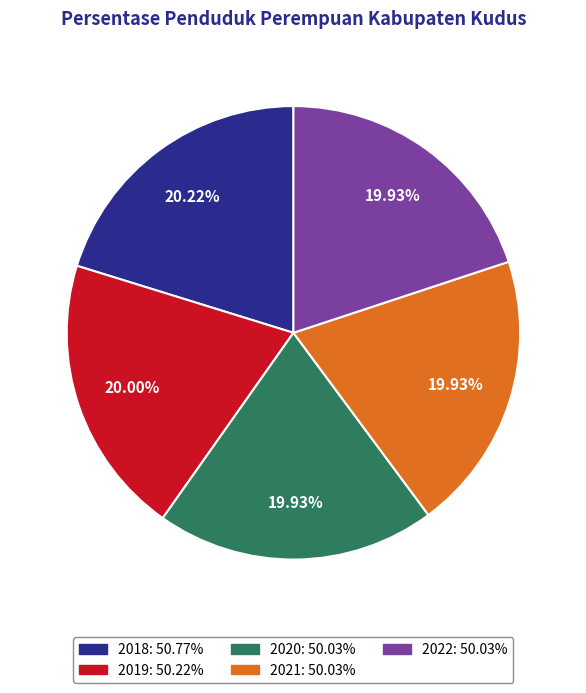

The 2018 slice represents 30% of the pie. True or false?

False